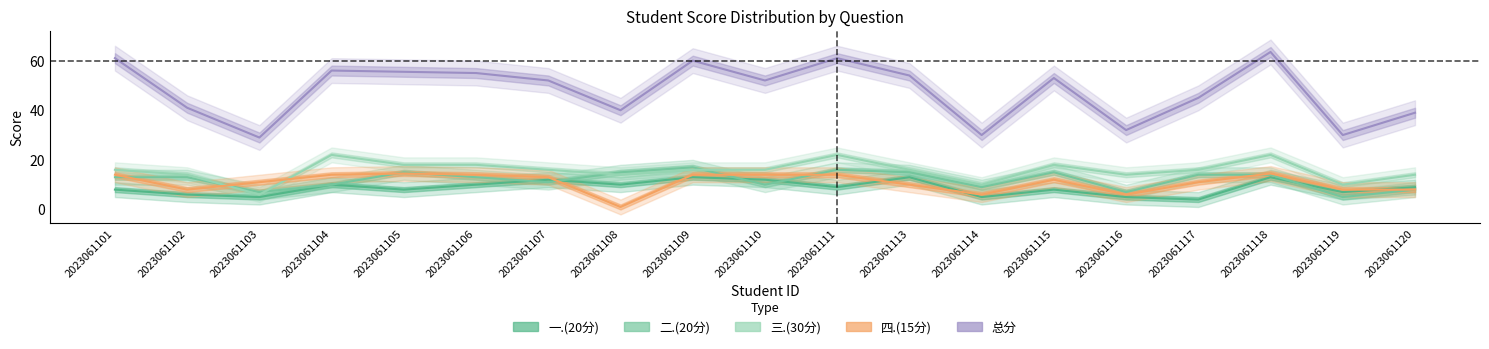

Which series changed the most between 2023061101 and 2023061120?

总分